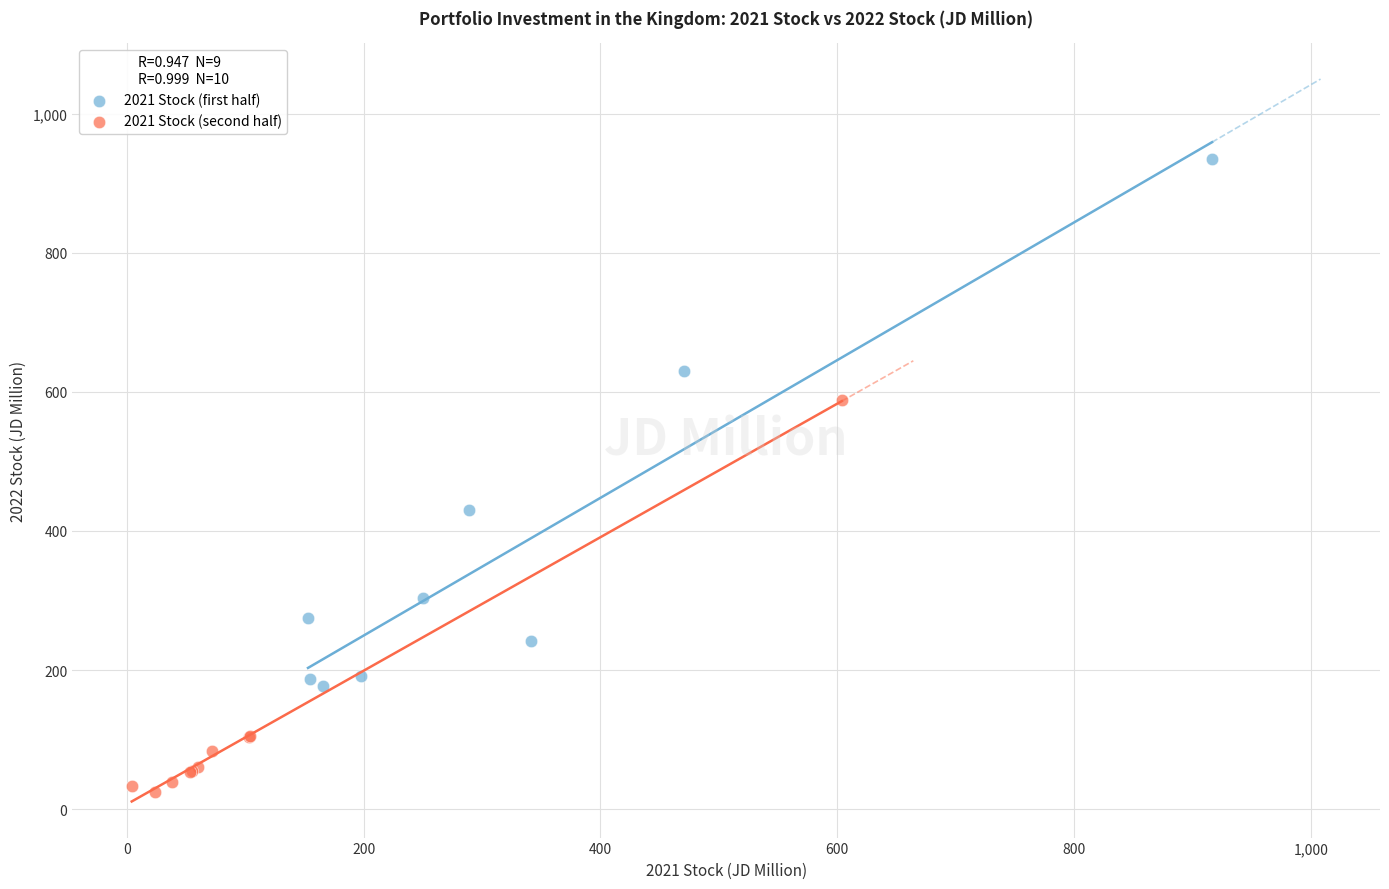

Which series reaches the maximum Y coordinate?

2021 Stock (first half)